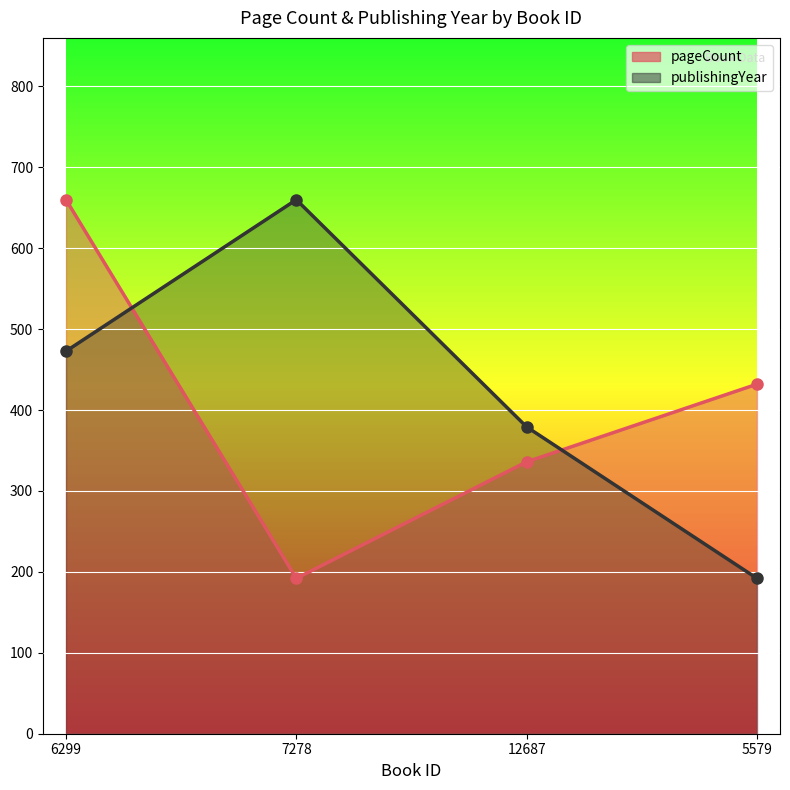

In publishingYear, how many points are higher than both neighbors (excluding endpoints)?

1